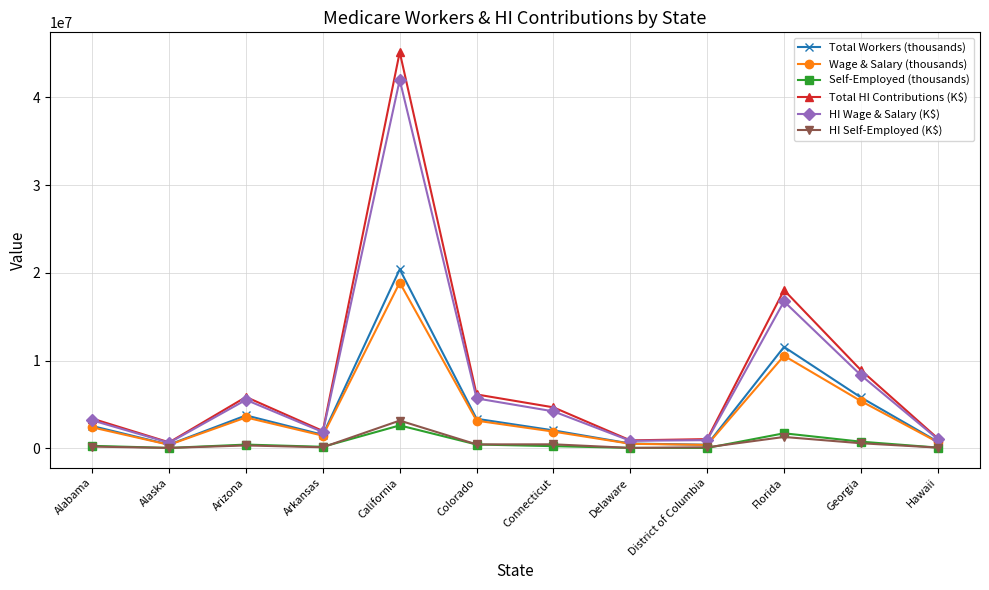

What are all the series names shown in the legend?

Total Workers (thousands), Wage & Salary (thousands), Self-Employed (thousands), Total HI Contributions (K$), HI Wage & Salary (K$), HI Self-Employed (K$)